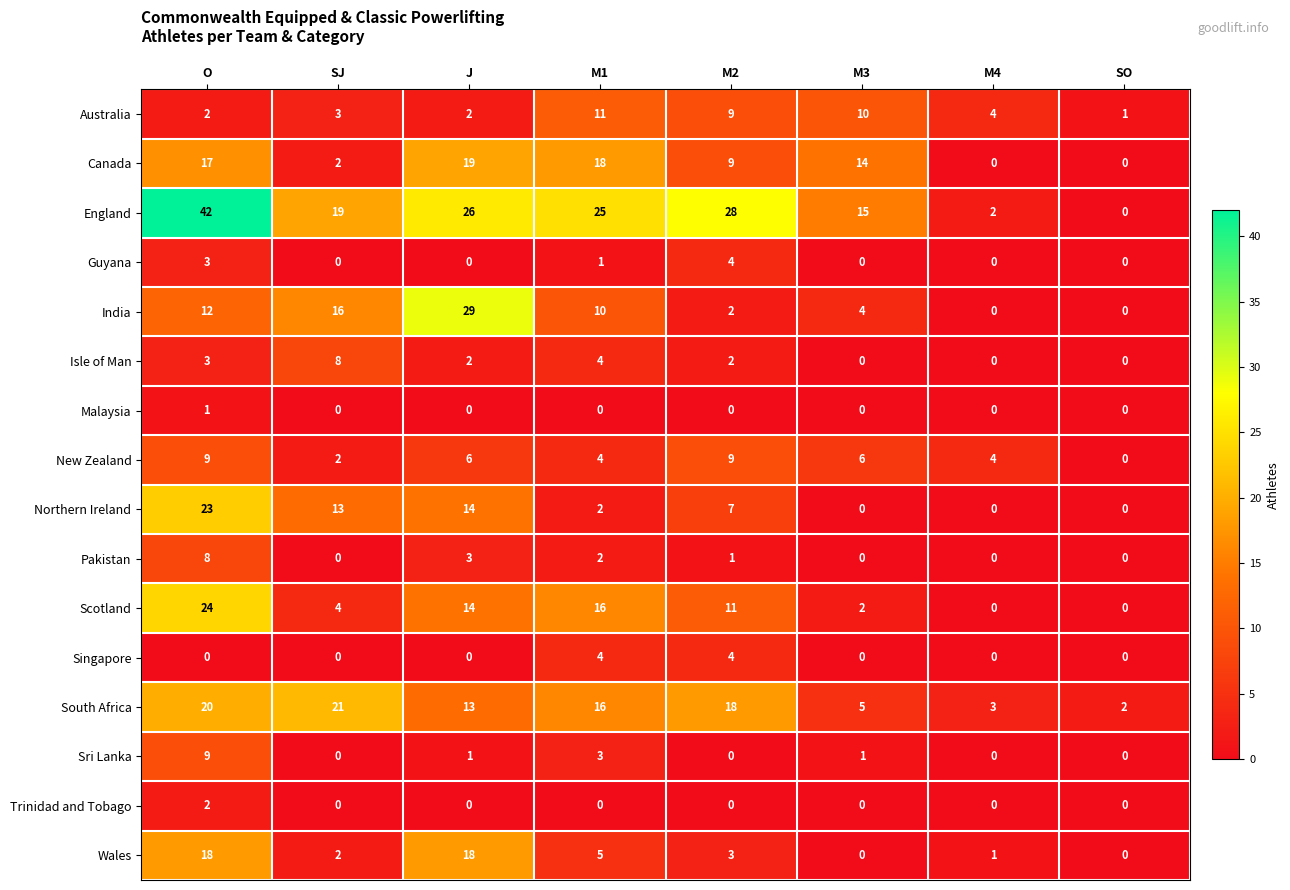

Which category has the highest value across all series?

O